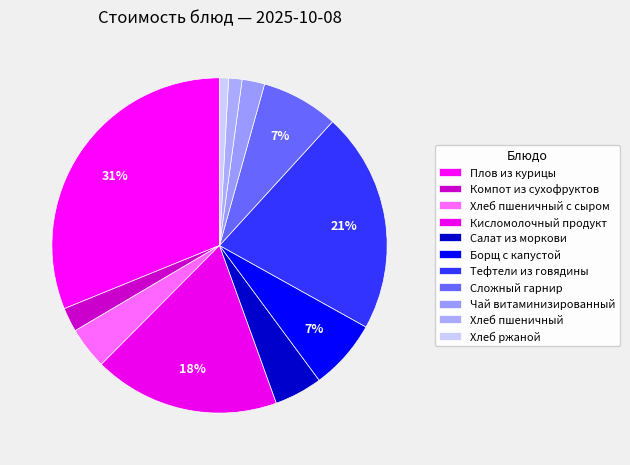

Count the number of slices in the pie.

11